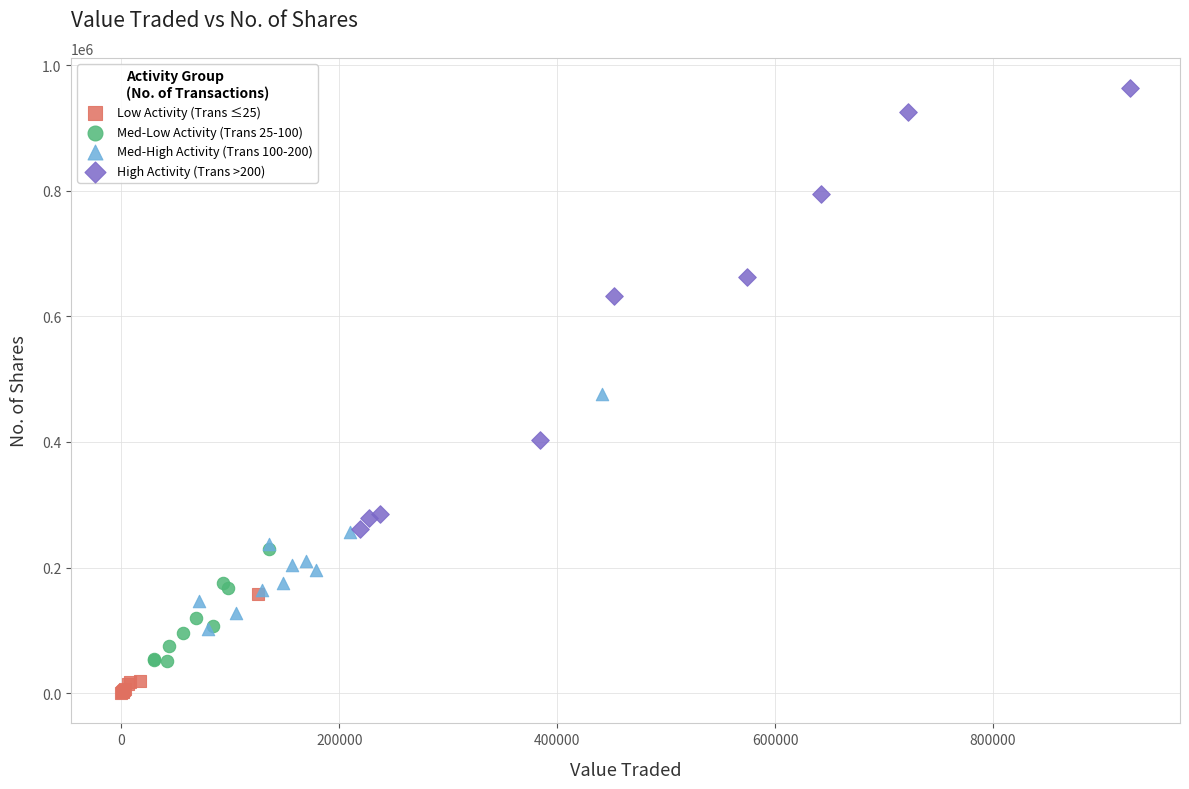

Which series contains the lowest Y value?

Low Activity (Trans ≤25)